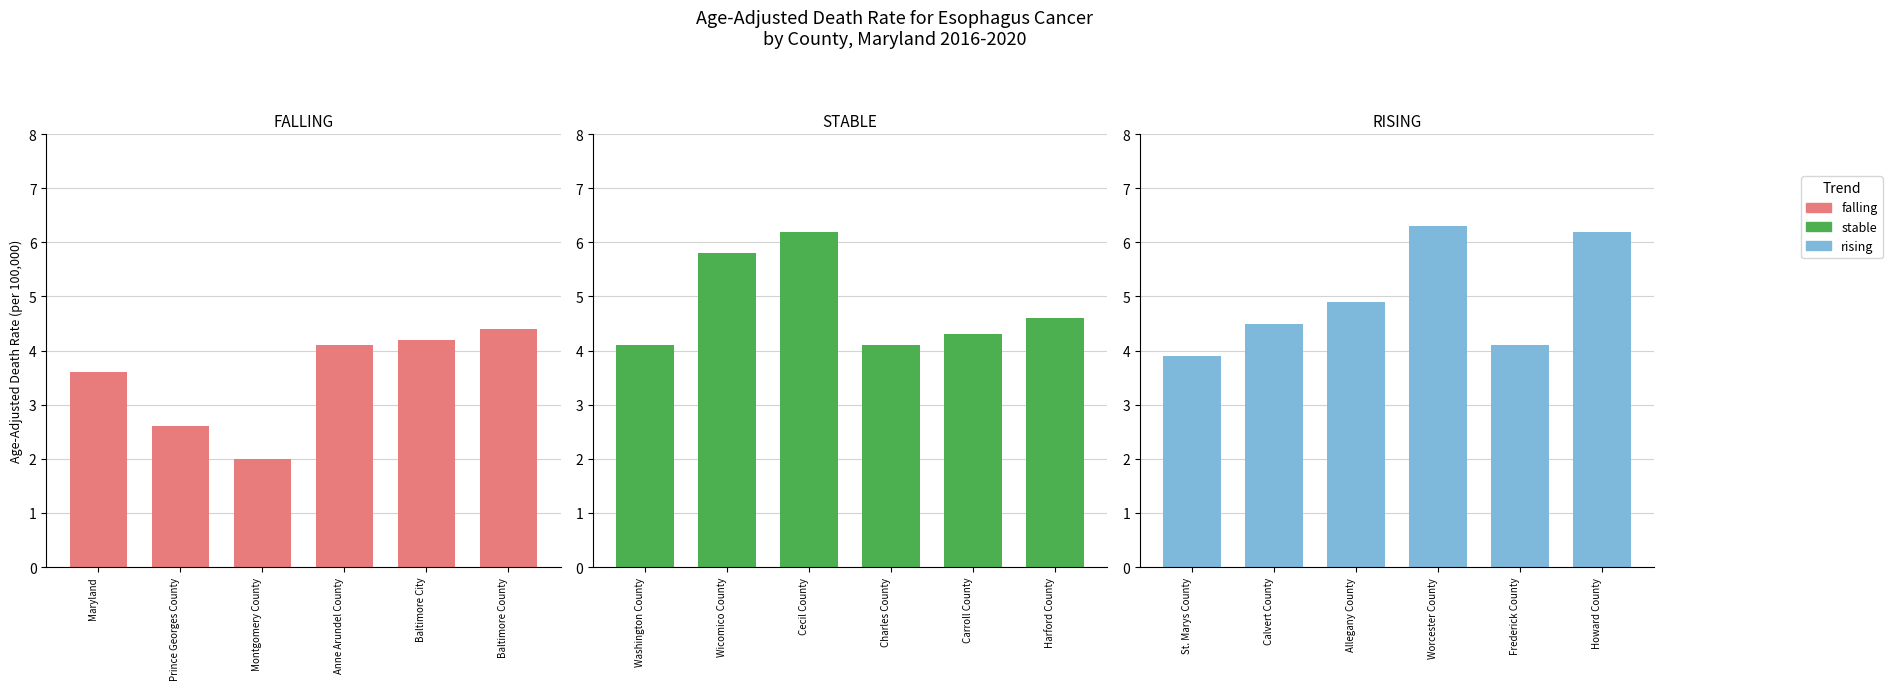

What are all the series names shown in the legend?

falling, stable, rising